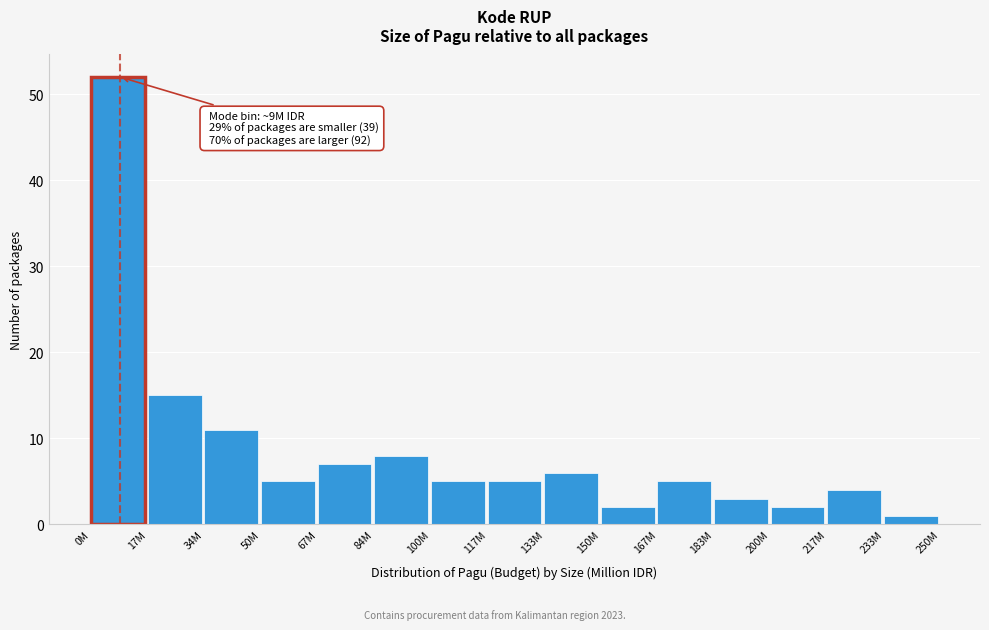

Reading left to right, what are all the values shown in this chart?

52	15	11	5	7	8	5	5	6	2	5	3	2	4	1